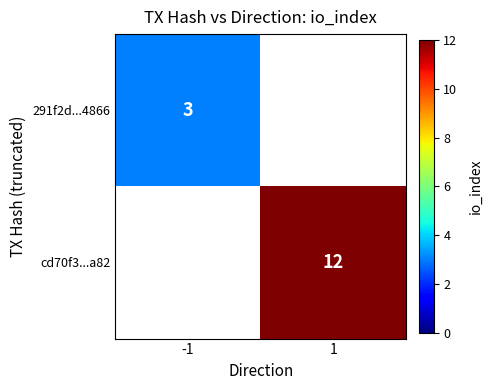

Is the value of 291f2d...4866 at -1 greater than the value of cd70f3...a82 at 1?

No